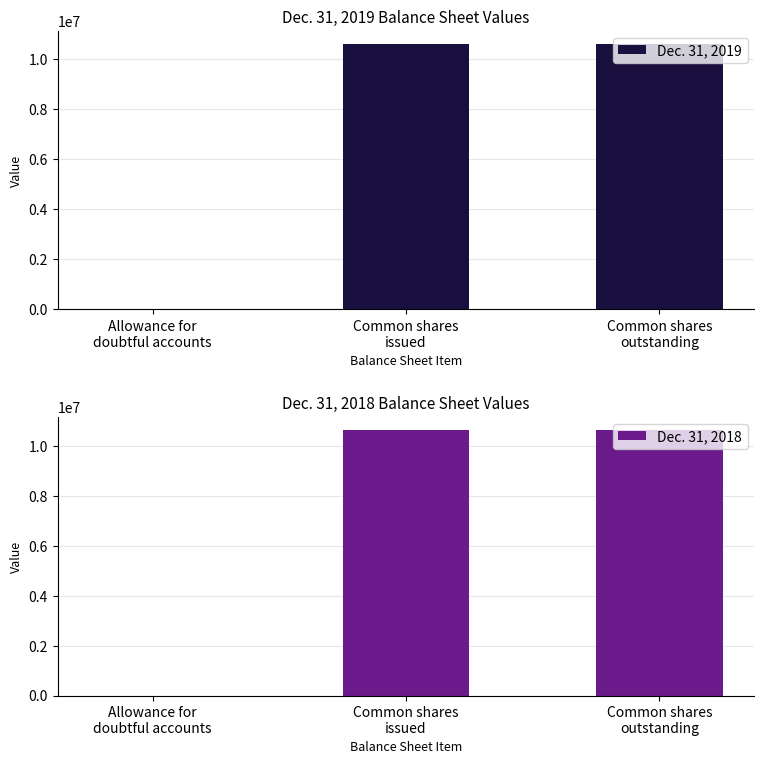

Between Common shares
issued and Common shares
outstanding, which series saw the biggest shift?

Dec. 31, 2019